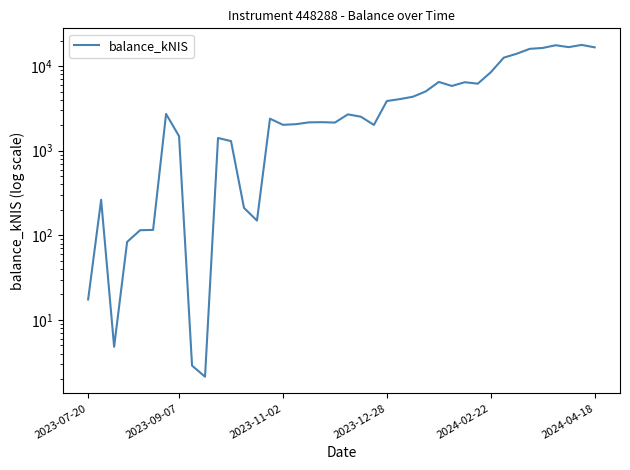

How many points are higher than both their immediate neighbors (excluding endpoints)?

10